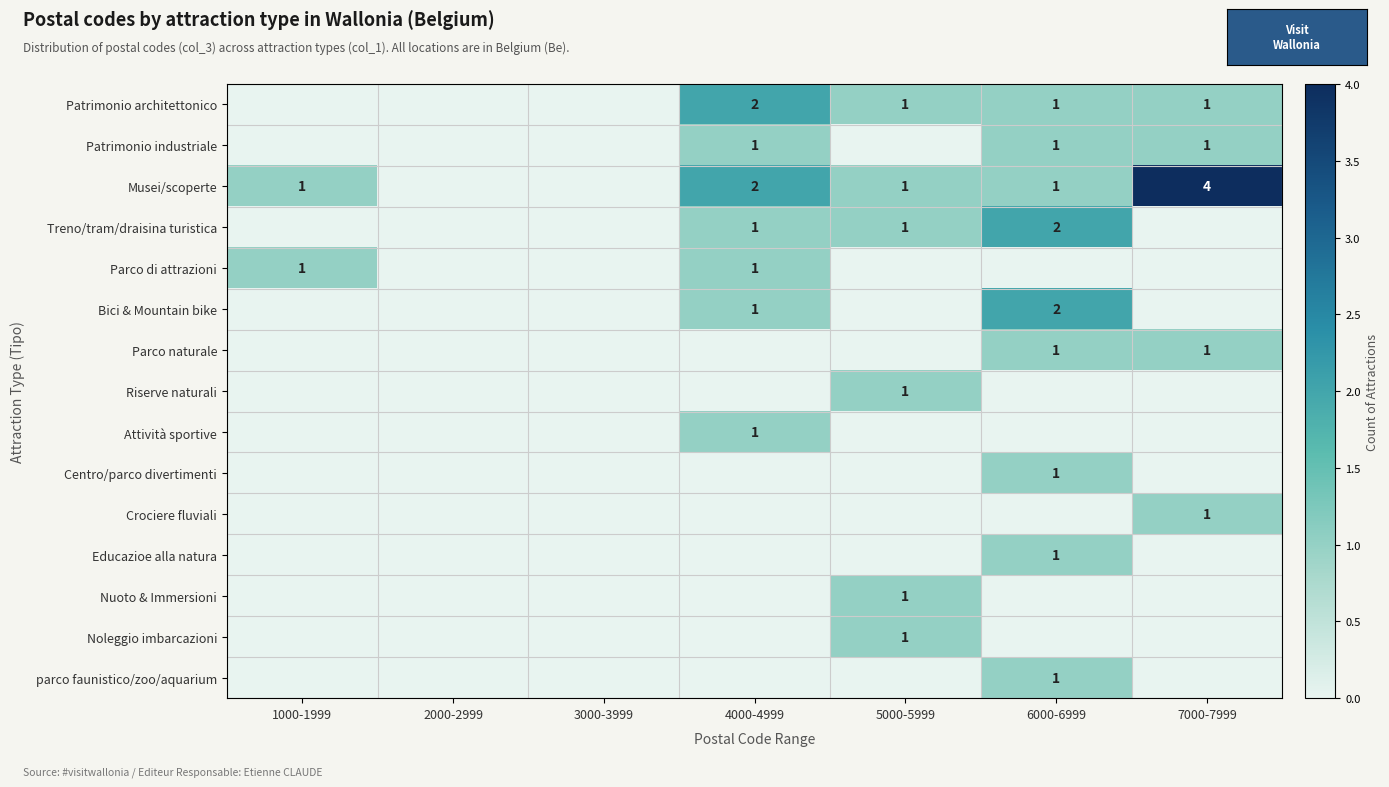

The value of Patrimonio industriale at 4000-4999 is 2. True or false?

False